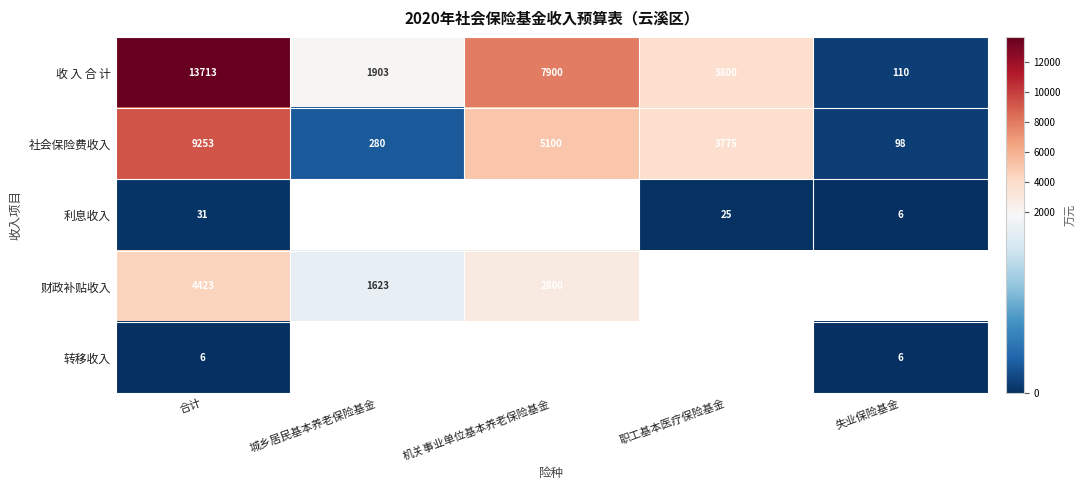

Rank the categories by 社会保险费收入 value from highest to lowest.

合计, 机关事业单位基本养老保险基金, 职工基本医疗保险基金, 城乡居民基本养老保险基金, 失业保险基金